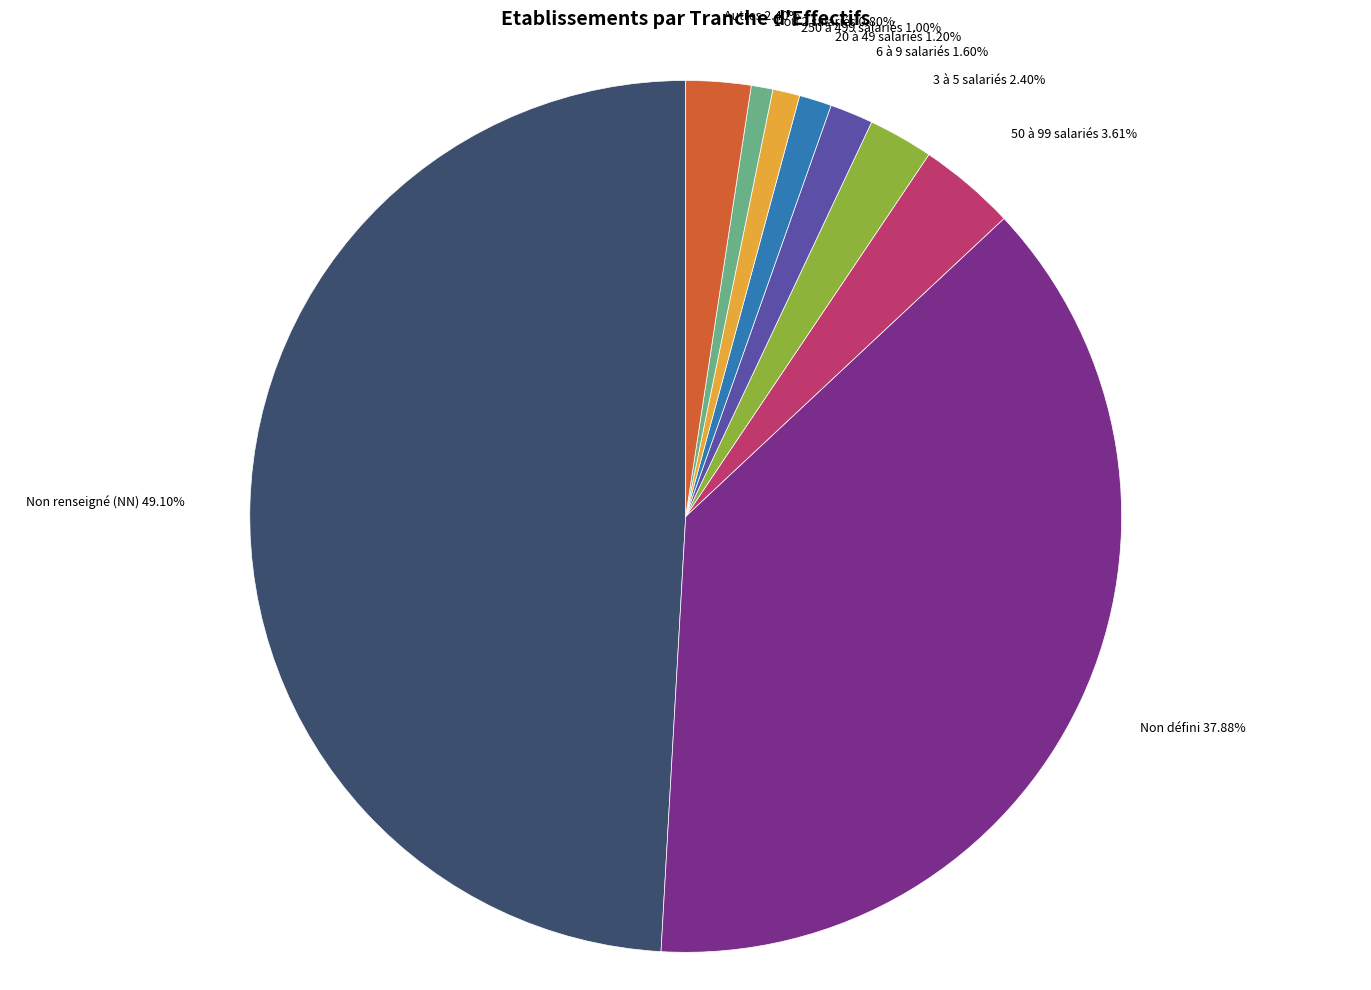

Between 50 à 99 salariés and 1 ou 2 salariés, which is larger?

50 à 99 salariés